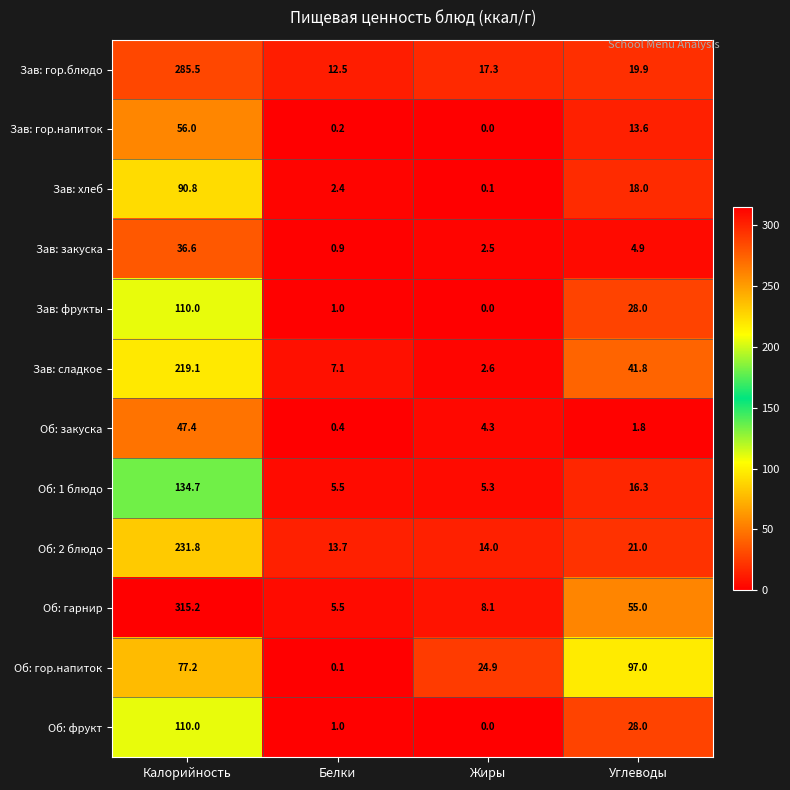

What is the maximum value shown in the chart?

315.2